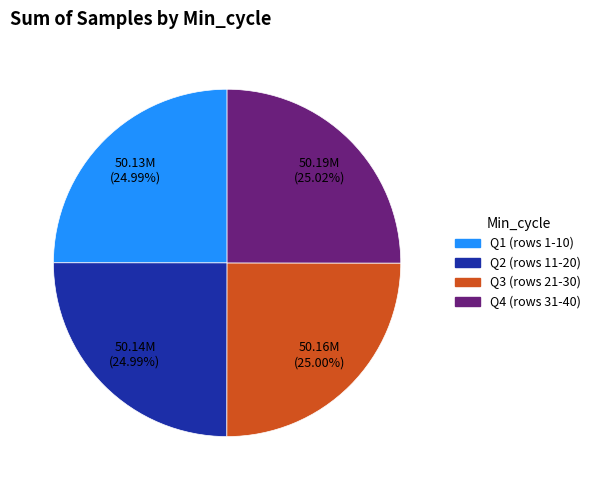

Does any single category account for the majority?

No